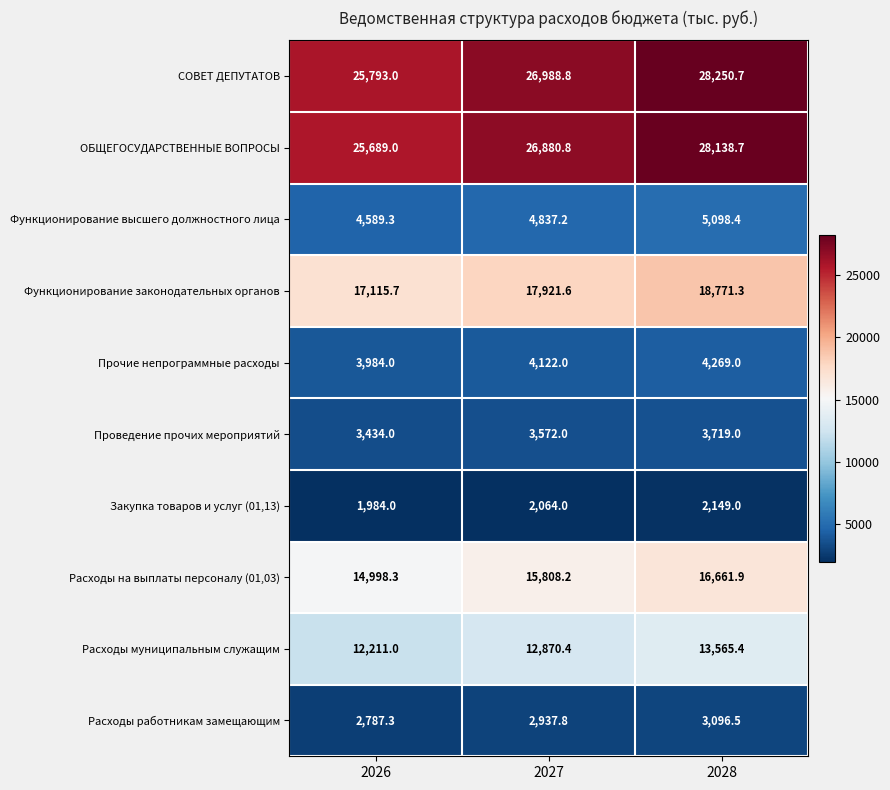

What is the maximum value for Прочие непрограммные расходы?

4269.0